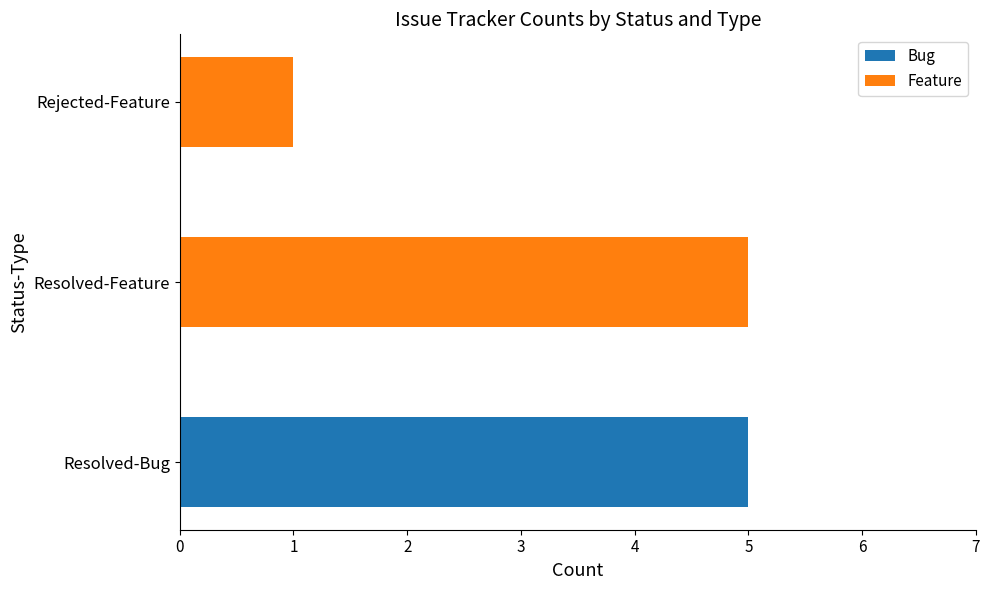

What is the total value across all series at Resolved-Feature?

5